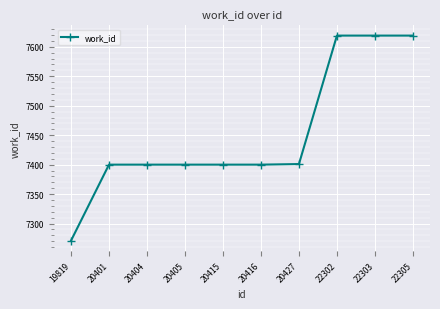

Does the chart display data point markers on the line(s)?

Yes